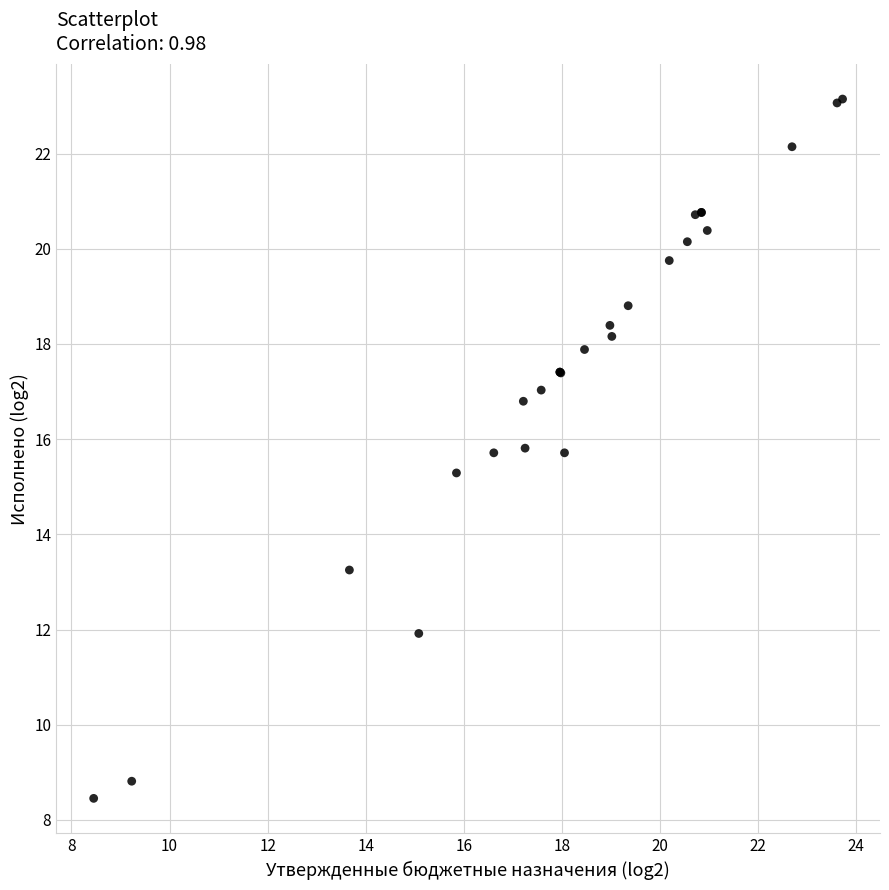

What Y value in the scatter plot is closest to 15?

15.3